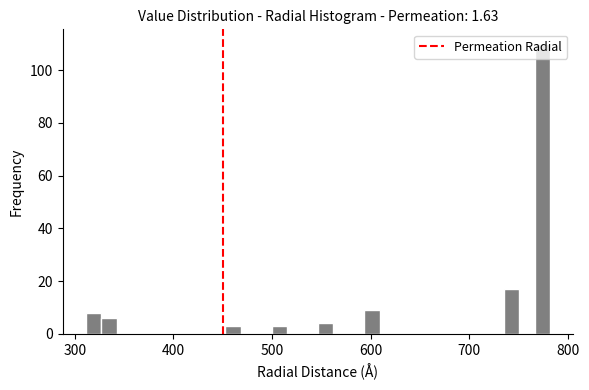

Around what value on the x-axis is the tallest bar? Give the approximate position of its centre, as read against the axis.

770